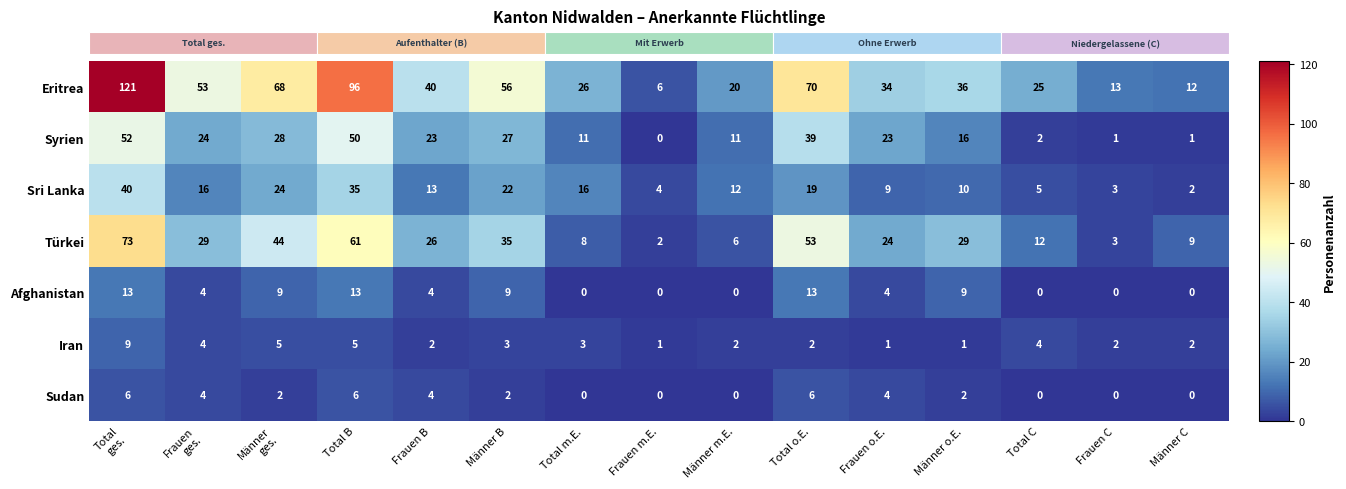

At how many categories does at least one series exceed 97?

1